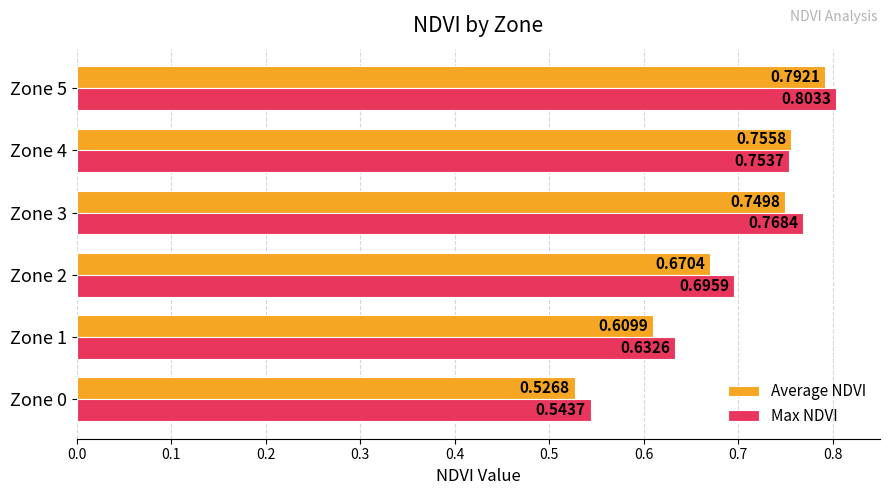

Rank the series by their maximum value, from lowest to highest.

Average NDVI, Max NDVI